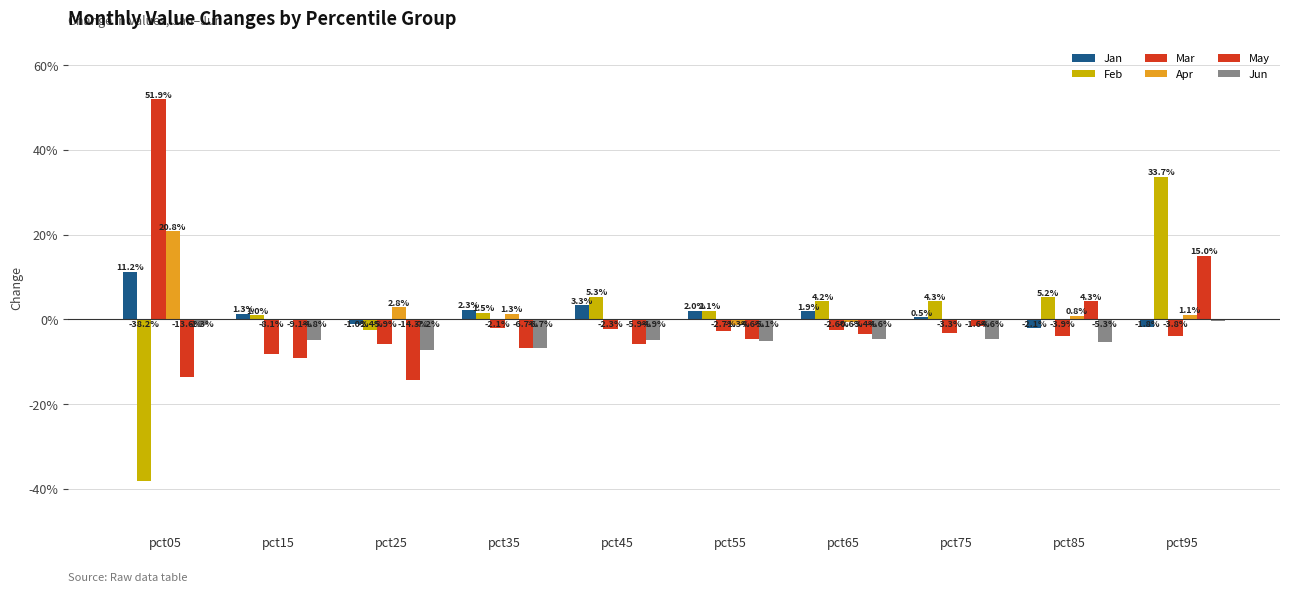

Are the bars horizontal?

No